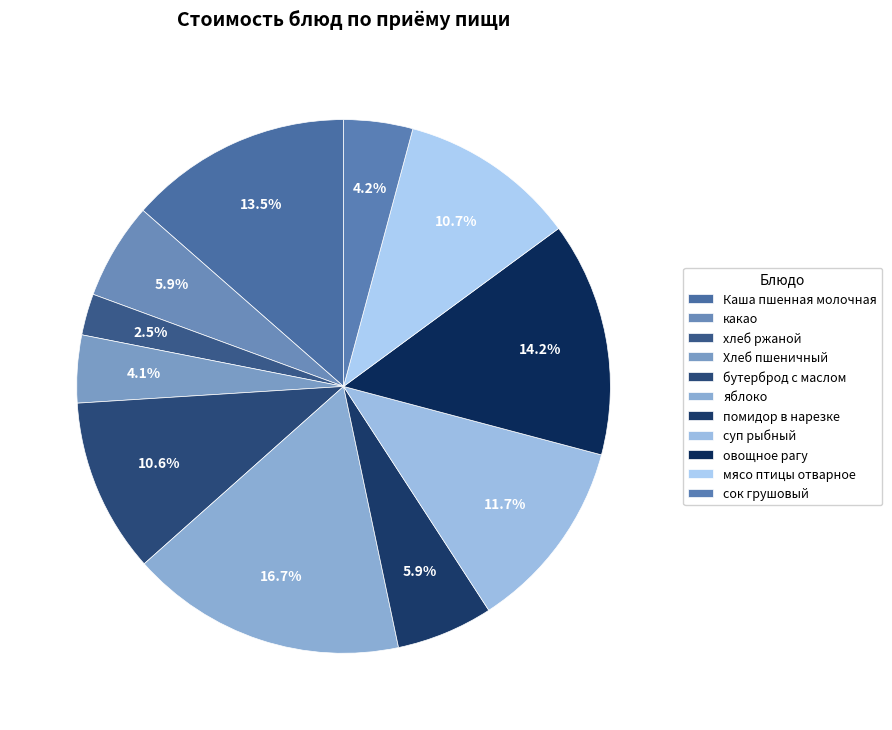

Between бутерброд с маслом and хлеб ржаной, which is larger?

бутерброд с маслом